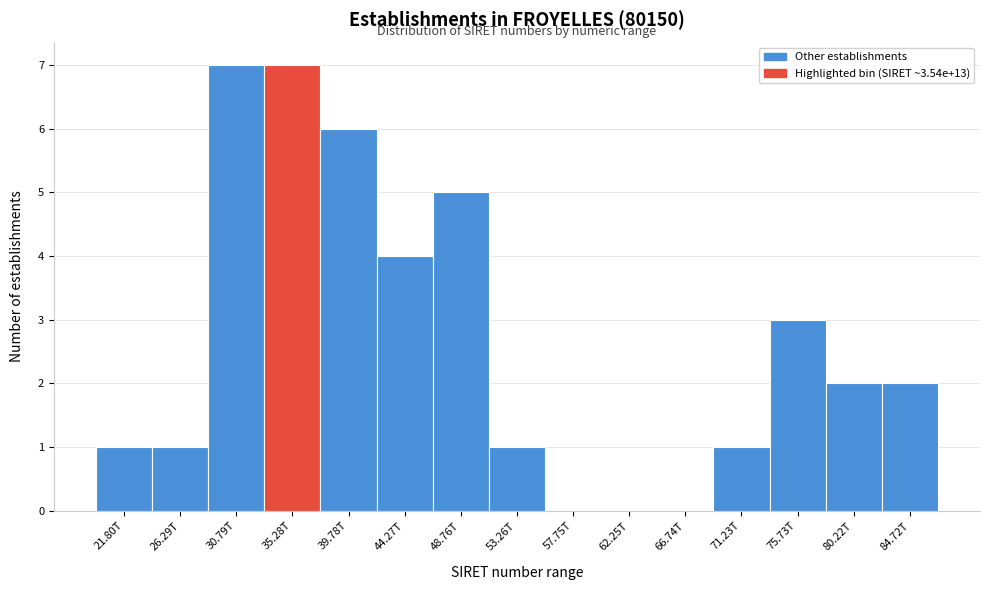

Reading right to left, list all the values displayed in this chart.

84.72T=2	80.22T=2	75.73T=3	71.23T=1	66.74T=0	62.25T=0	57.75T=0	53.26T=1	48.76T=5	44.27T=4	39.78T=6	35.28T=7	30.79T=7	26.29T=1	21.80T=1